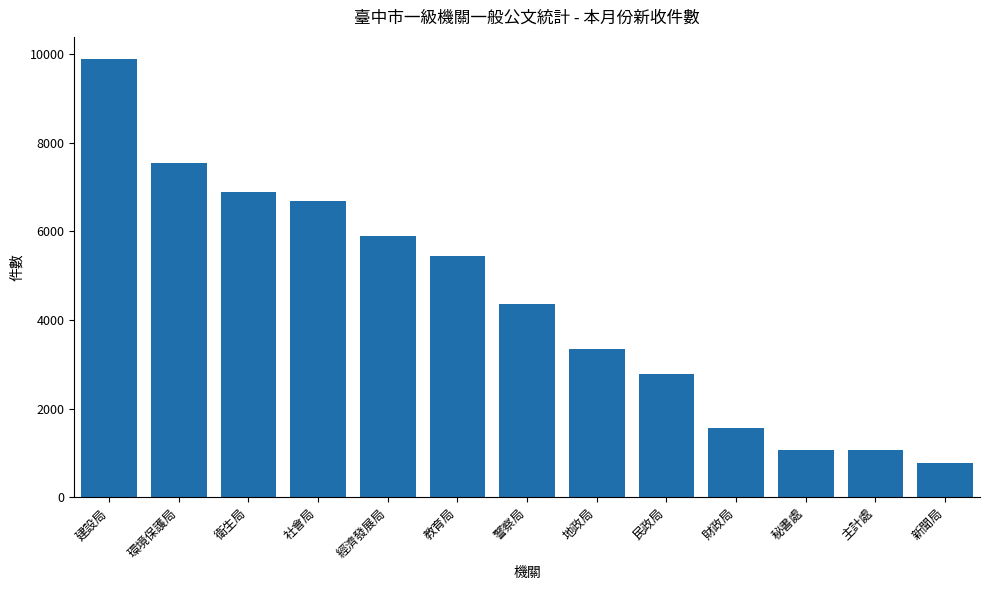

The value at 建設局 is 9887. True or false?

True